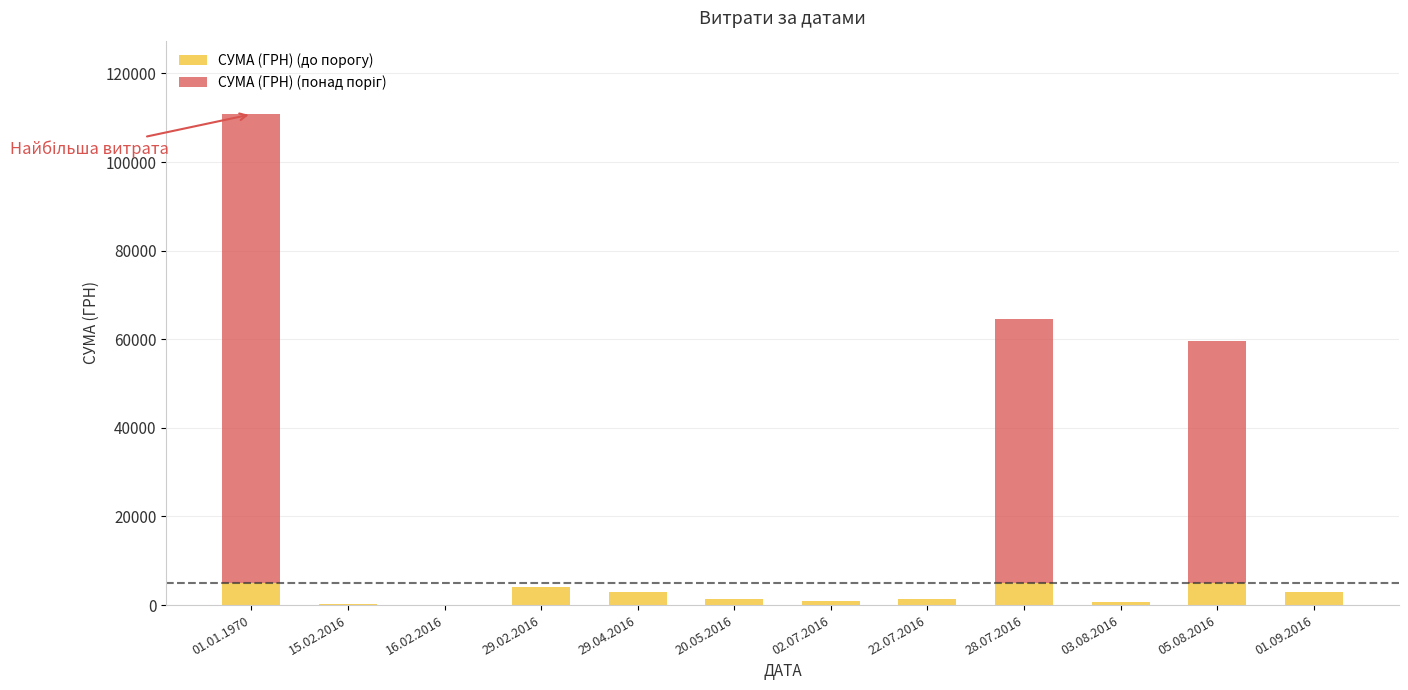

Between 01.01.1970 and 02.07.2016, which series saw the biggest shift?

СУМА (ГРН) (понад поріг)